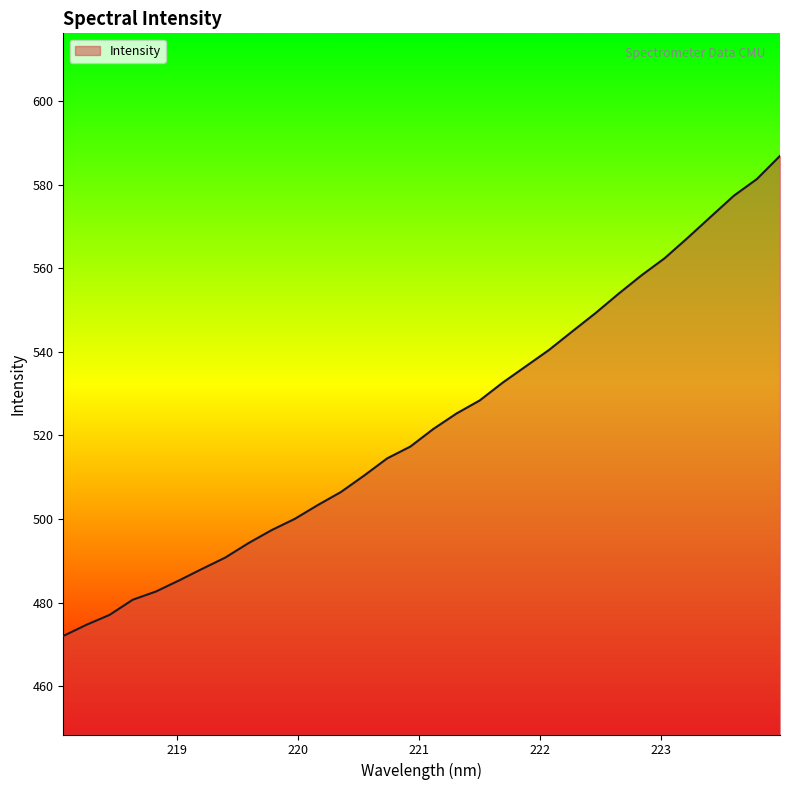

Reading left to right, list all the values displayed in this chart.

472.0	474.7	477.0	480.7	482.6	485.3	488.1	490.8	494.2	497.3	500.0	503.3	506.5	510.4	514.5	517.4	521.6	525.3	528.4	532.7	536.6	540.5	544.9	549.3	553.9	558.4	562.4	567.3	572.4	577.4	581.4	587.0